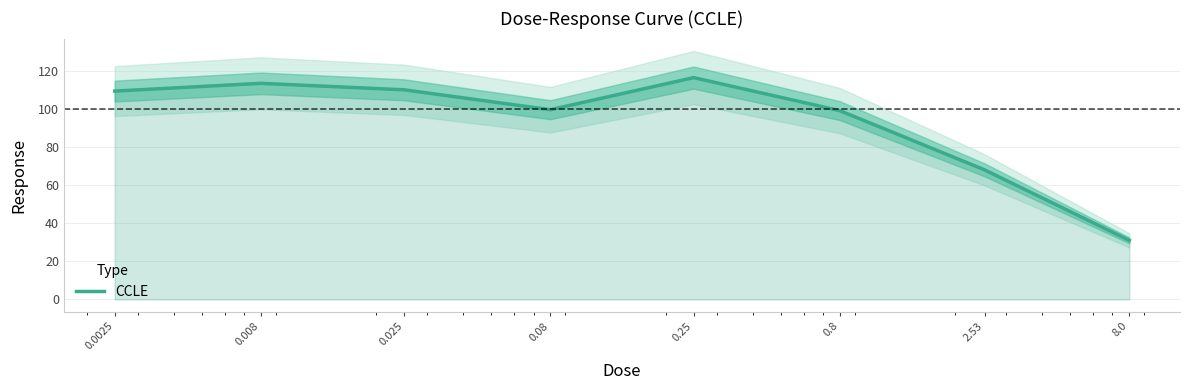

At which category does the chart reach its minimum across all series?

8.0